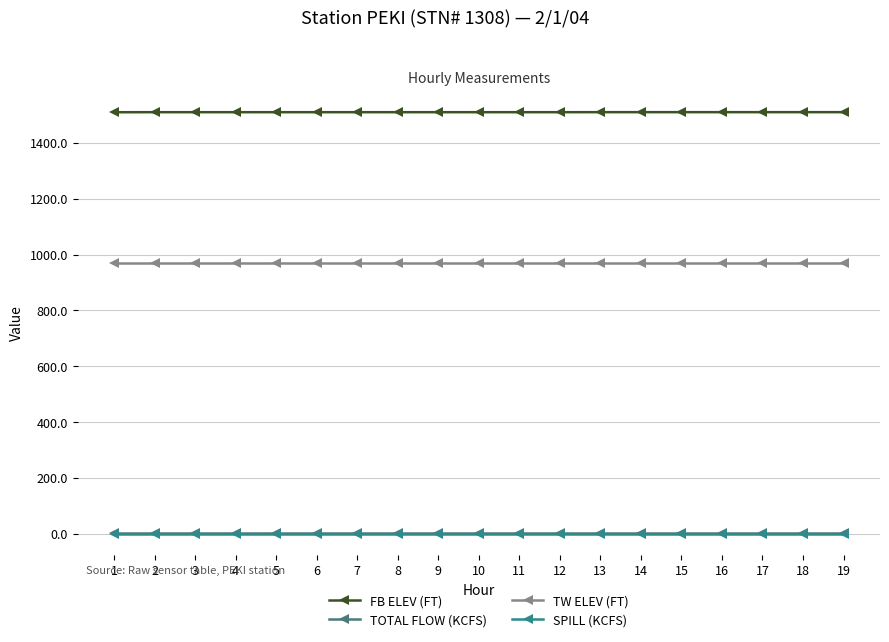

True or false: TW ELEV (FT) has more than 0 points higher than both neighbors.

False